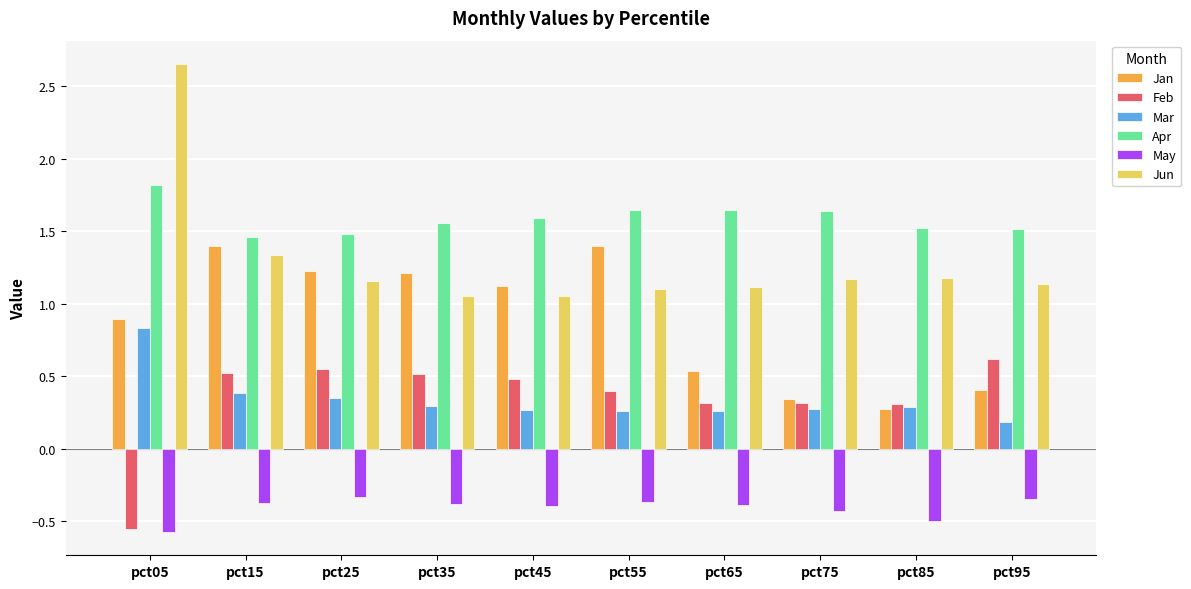

How many Mar values are between 0 and 1?

10